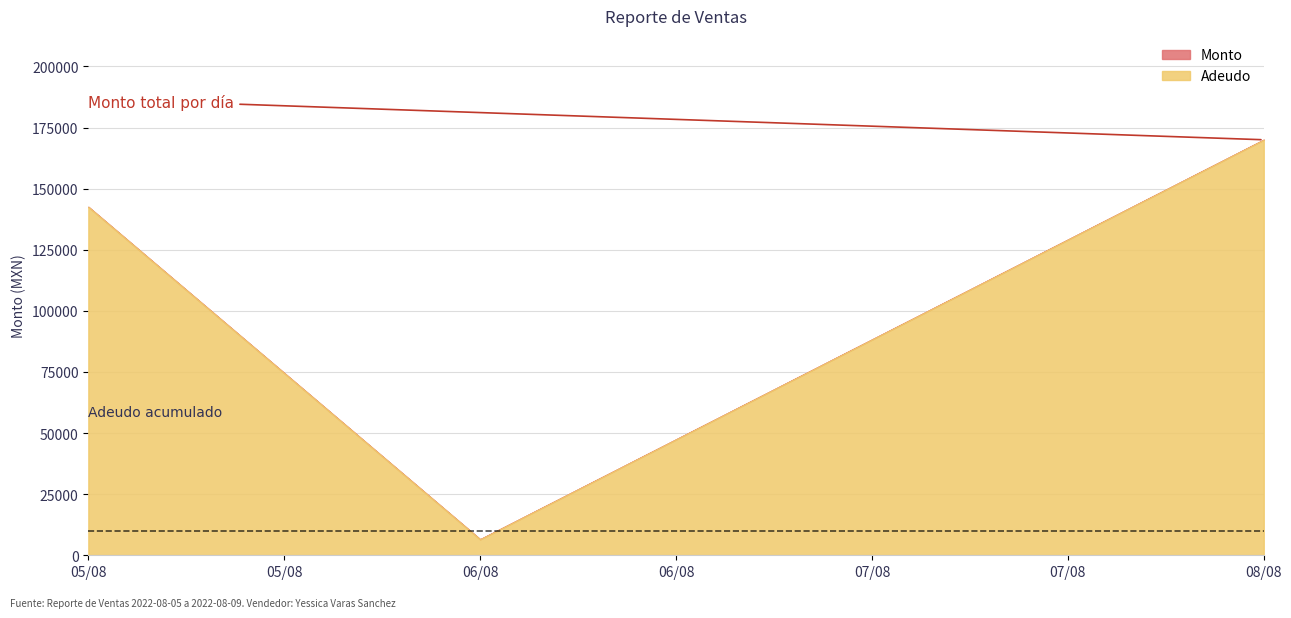

Rank the categories by Adeudo value from highest to lowest.

08/08, 05/08, 06/08